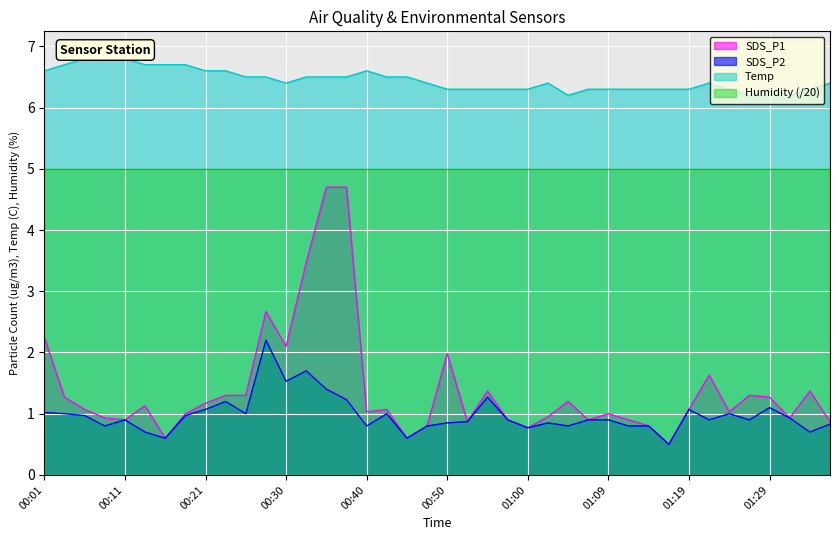

True or false: SDS_P2 has more than 1 interior local peaks.

True